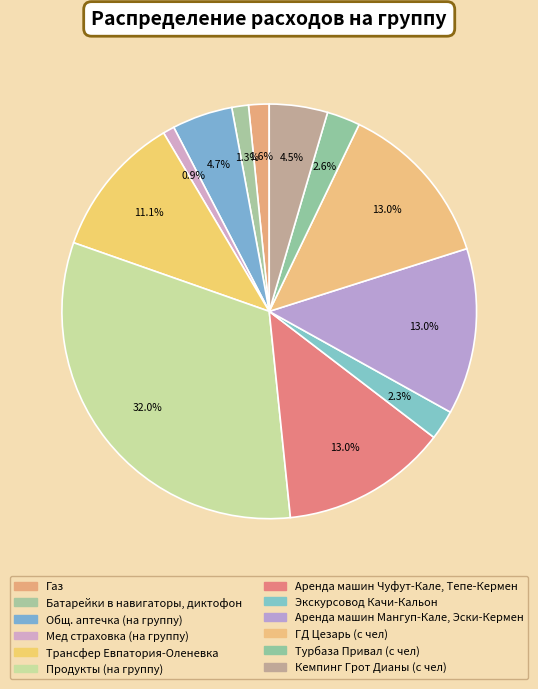

Is Газ the majority of the pie?

No